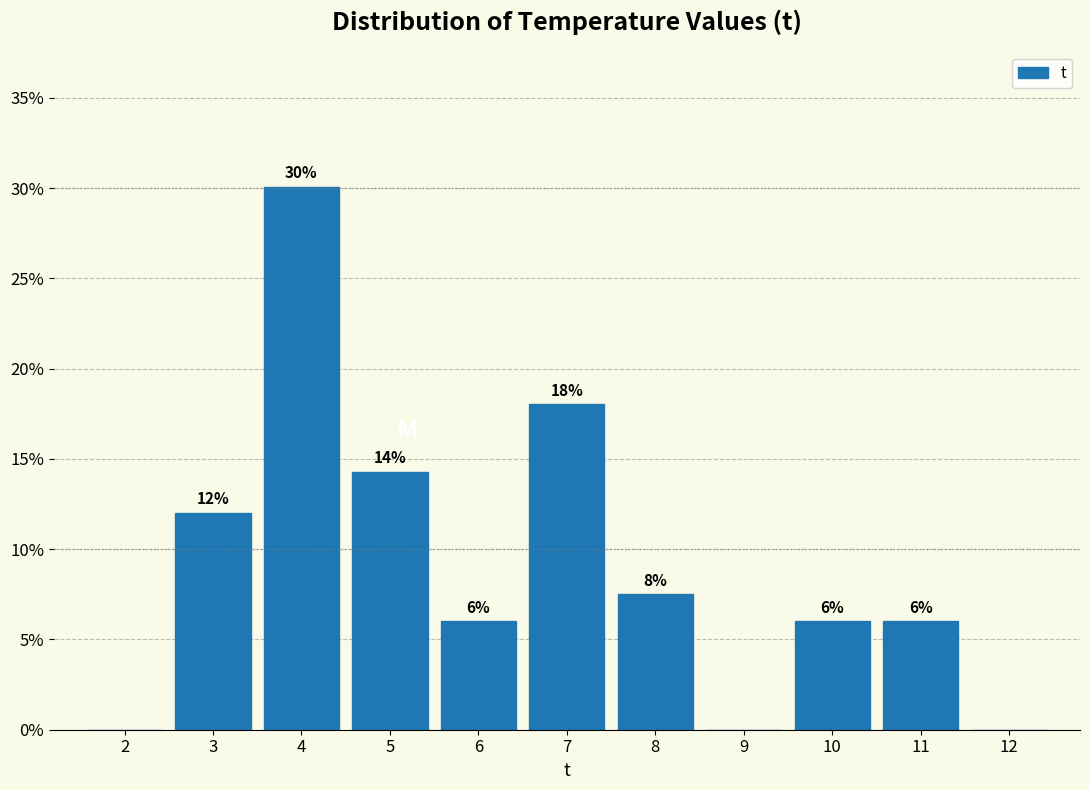

Which range on the x-axis has the tallest bar?

3.5 to 4.5